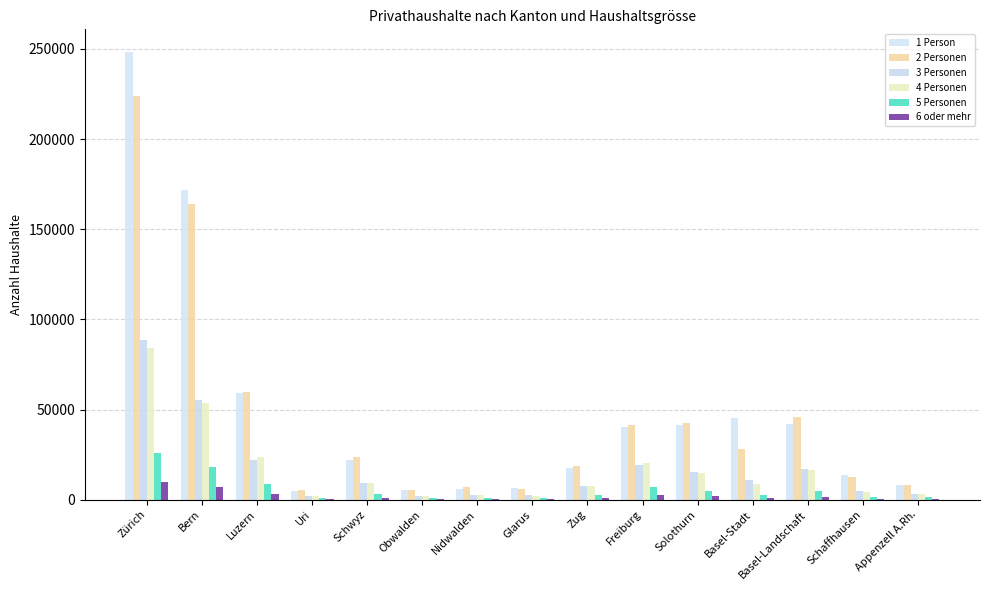

Count the number of data series in this chart.

6